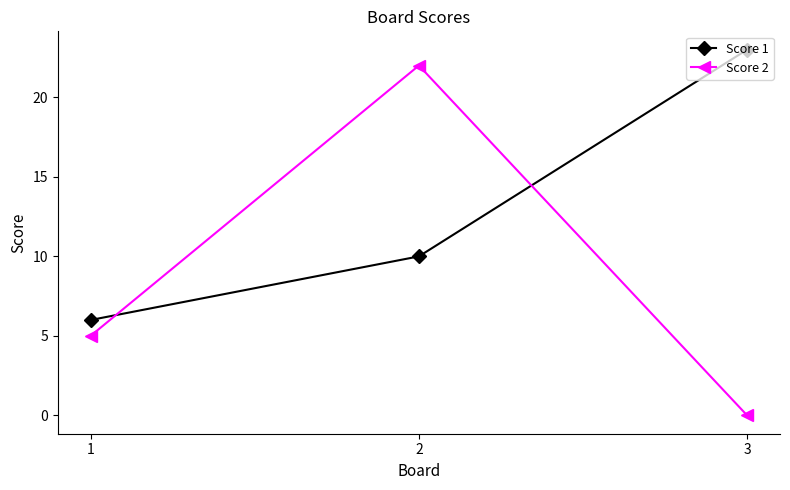

How many Score 2 values are between 0 and 22?

3